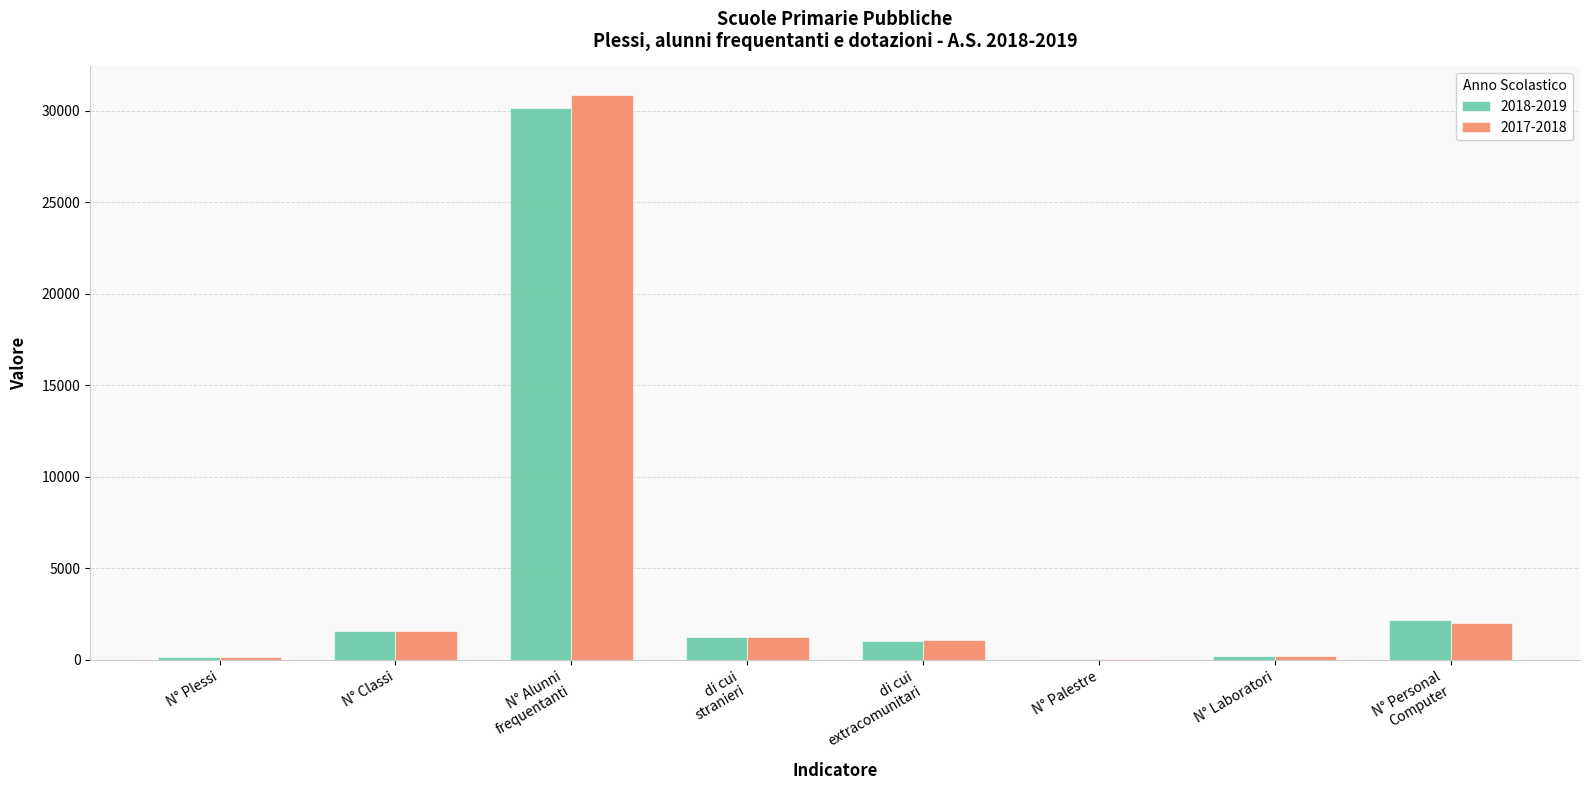

Which series has the widest spread of values?

2017-2018